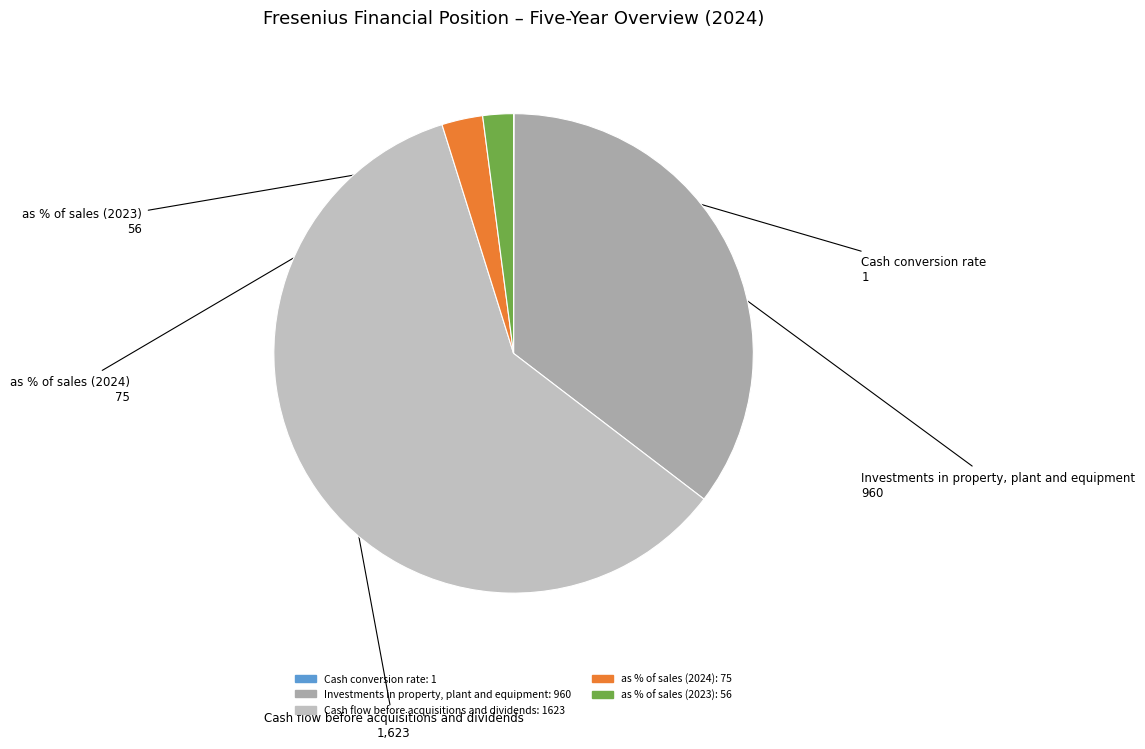

What is the largest slice in the pie chart?

Cash flow before acquisitions and dividends